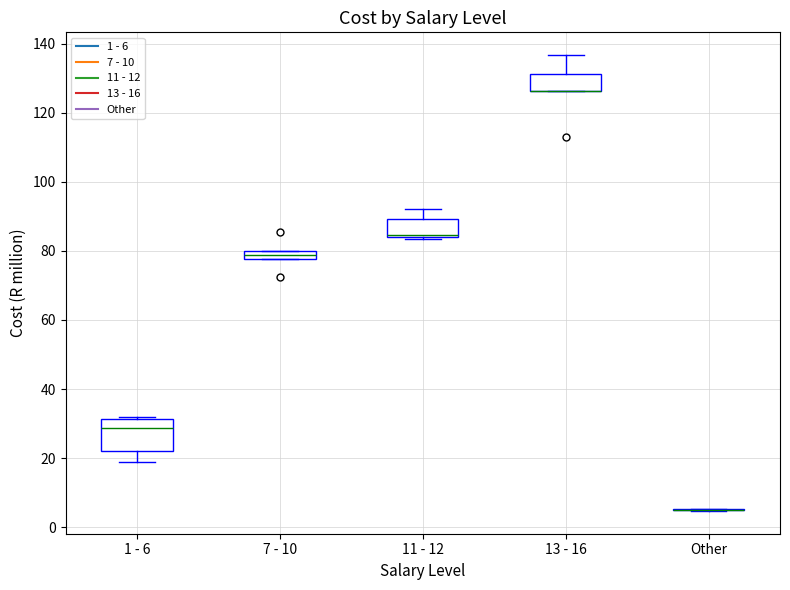

Which box is the tallest, from its lower edge to its upper edge?

1 - 6